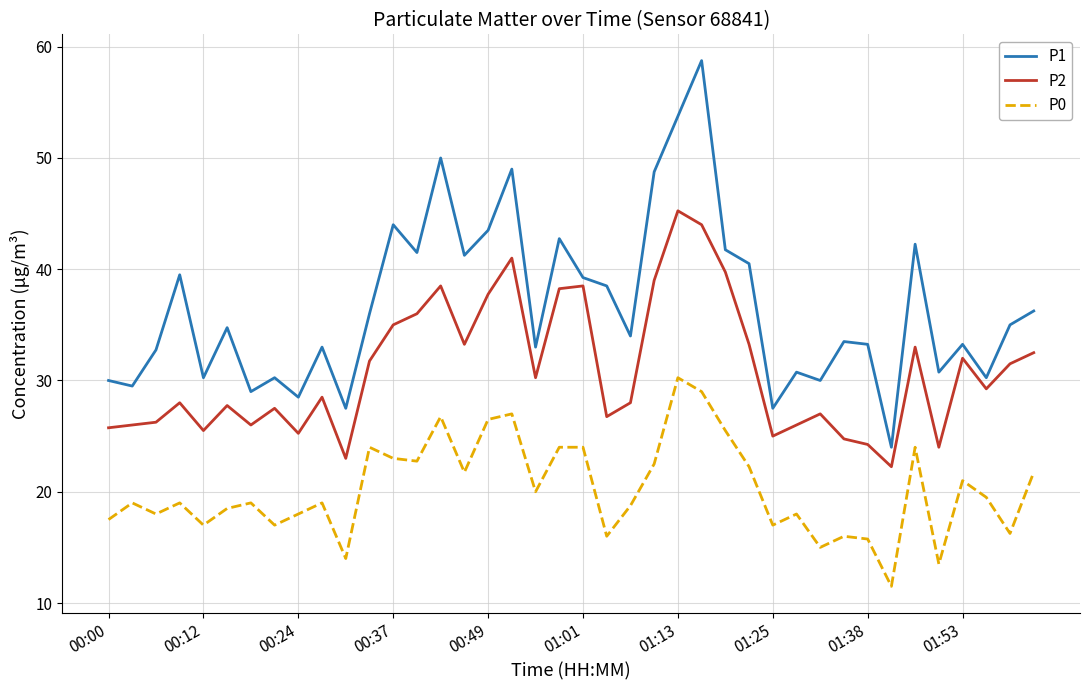

How many lines are shown in the chart?

3